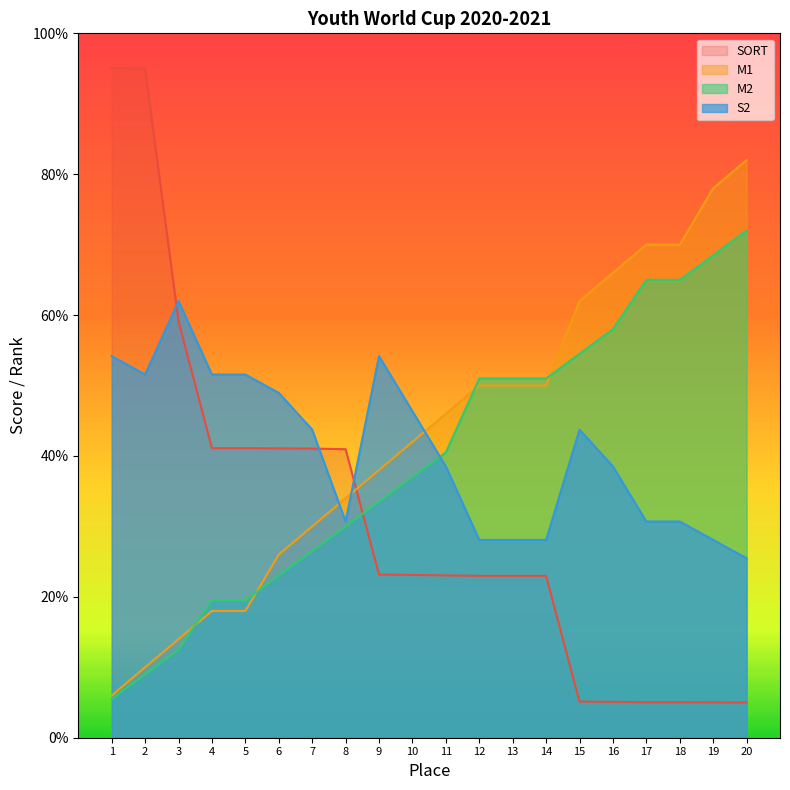

How many lines are shown in the chart?

4